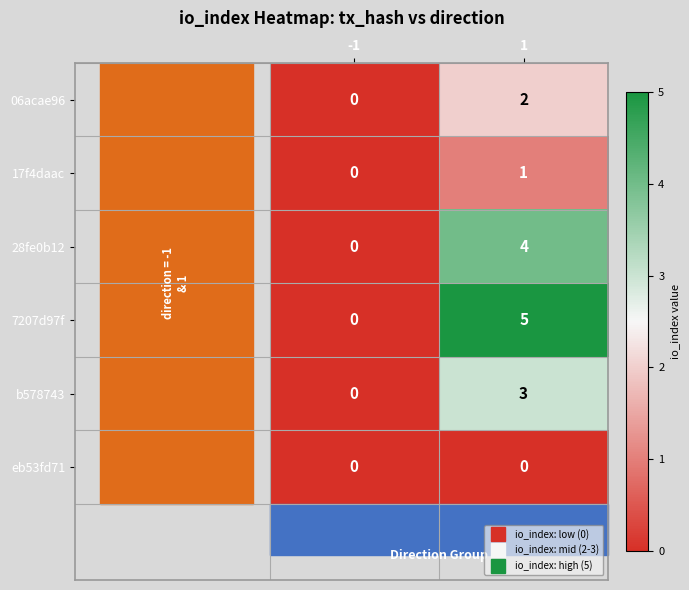

Which series has the largest total across all categories?

7207d97f